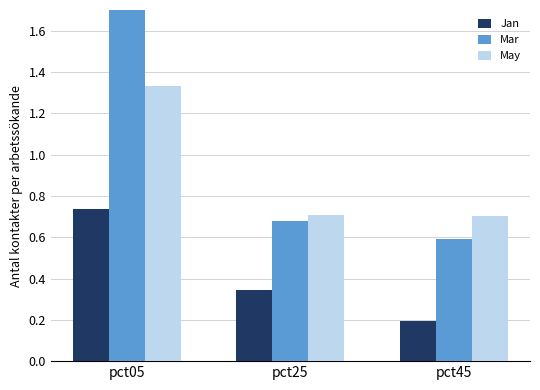

At which category is the sum across all series the highest?

pct05